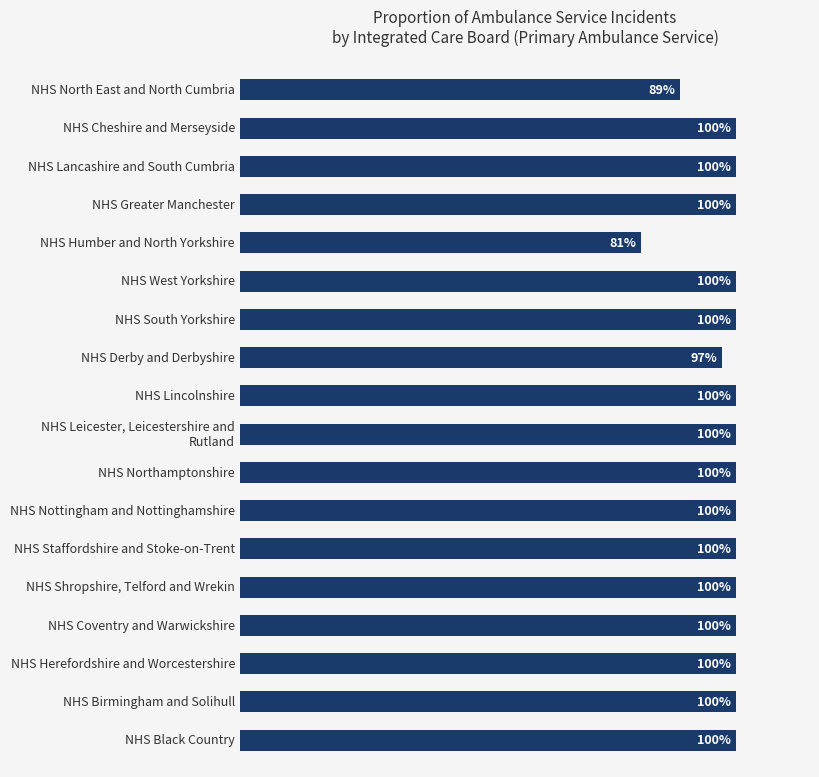

Are the bars horizontal?

Yes